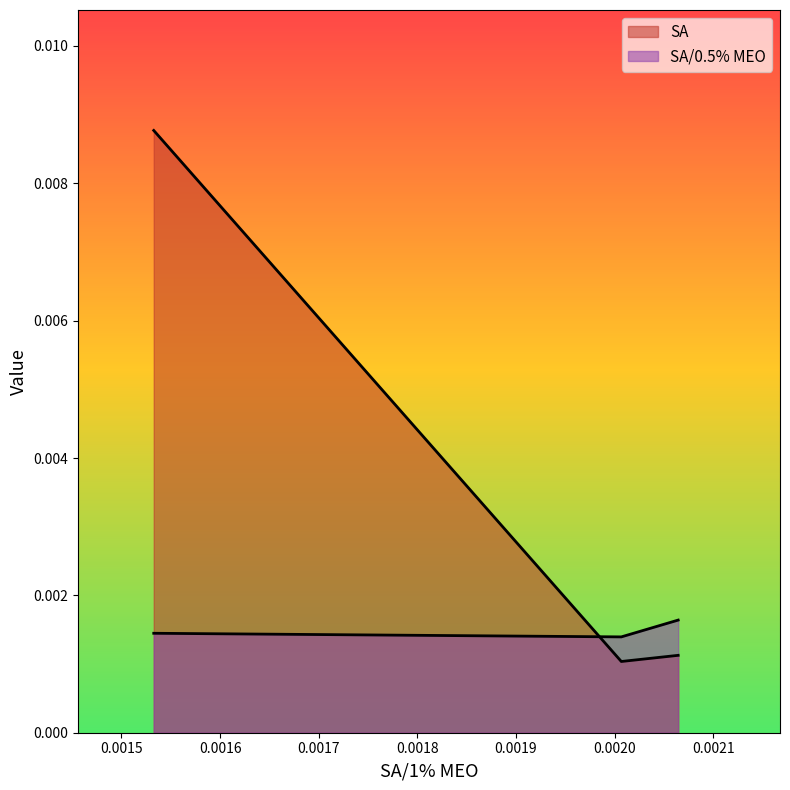

Does the chart have visible grid lines?

No